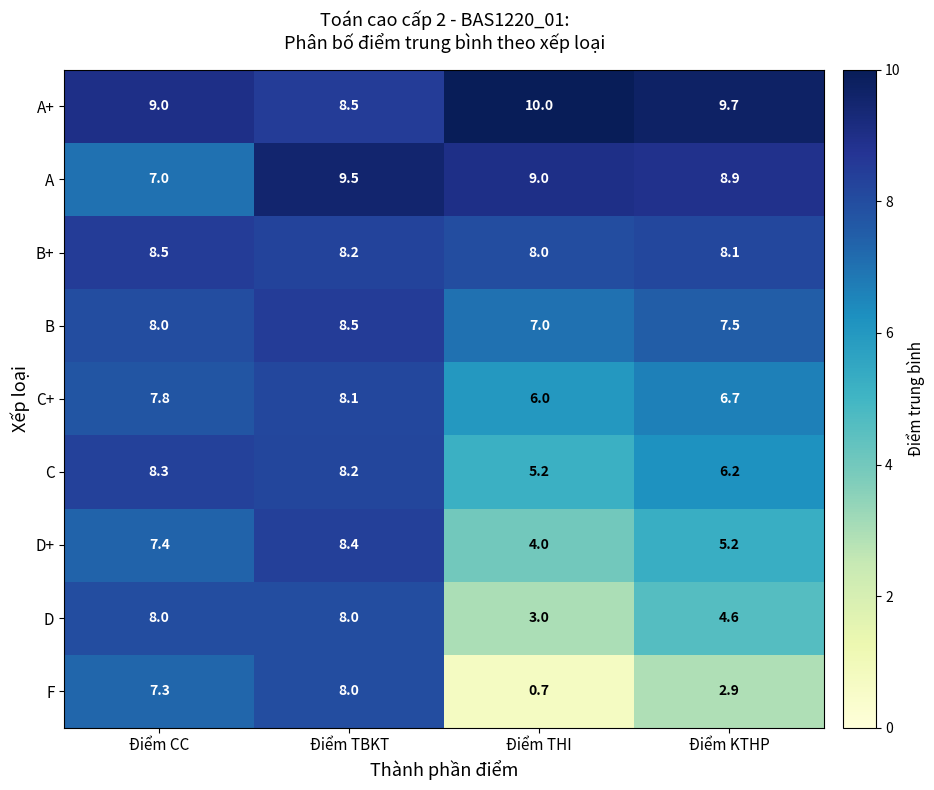

At which category does the chart reach its peak across all series?

Điểm THI